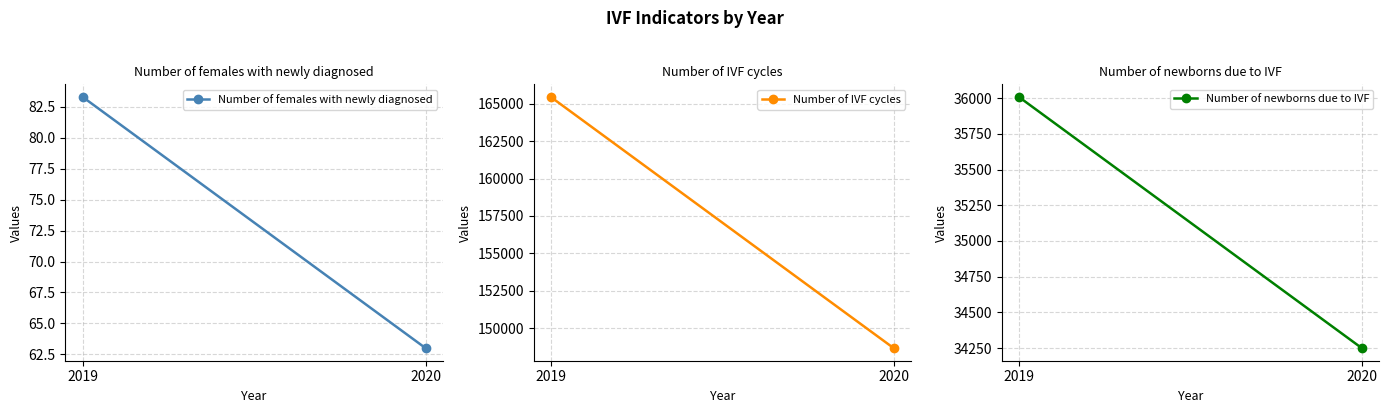

True or false: Number of IVF cycles has a value of 260844.0 at 2020.

False